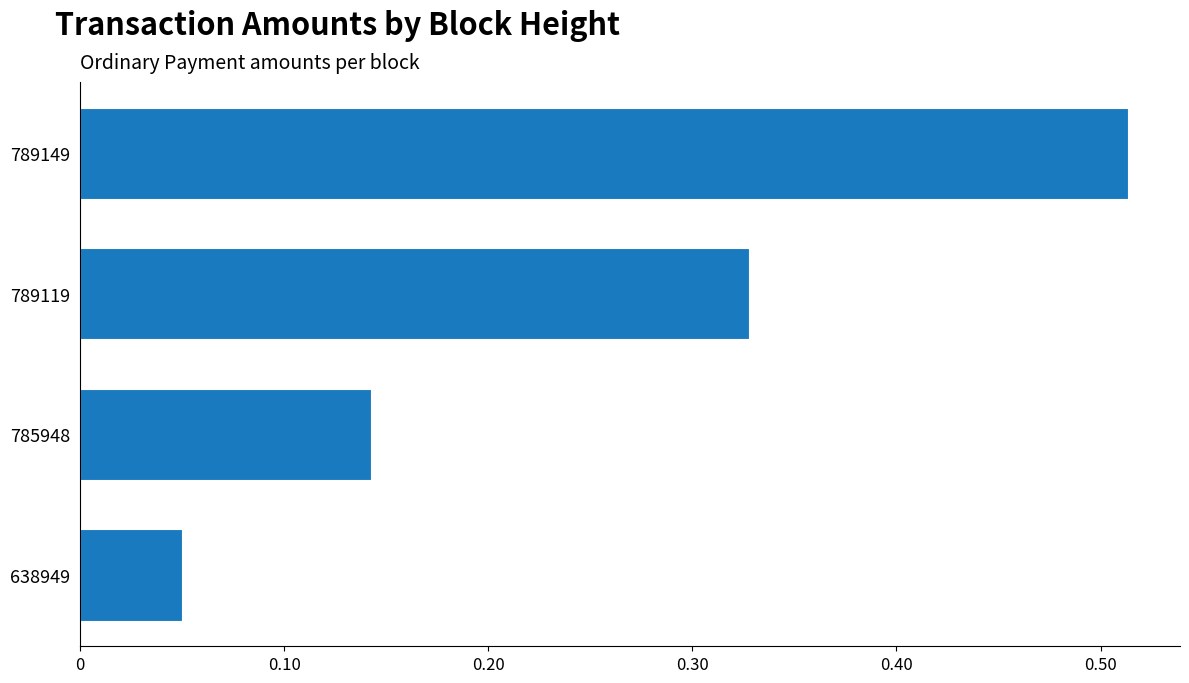

What is the sum of all values?

1.0